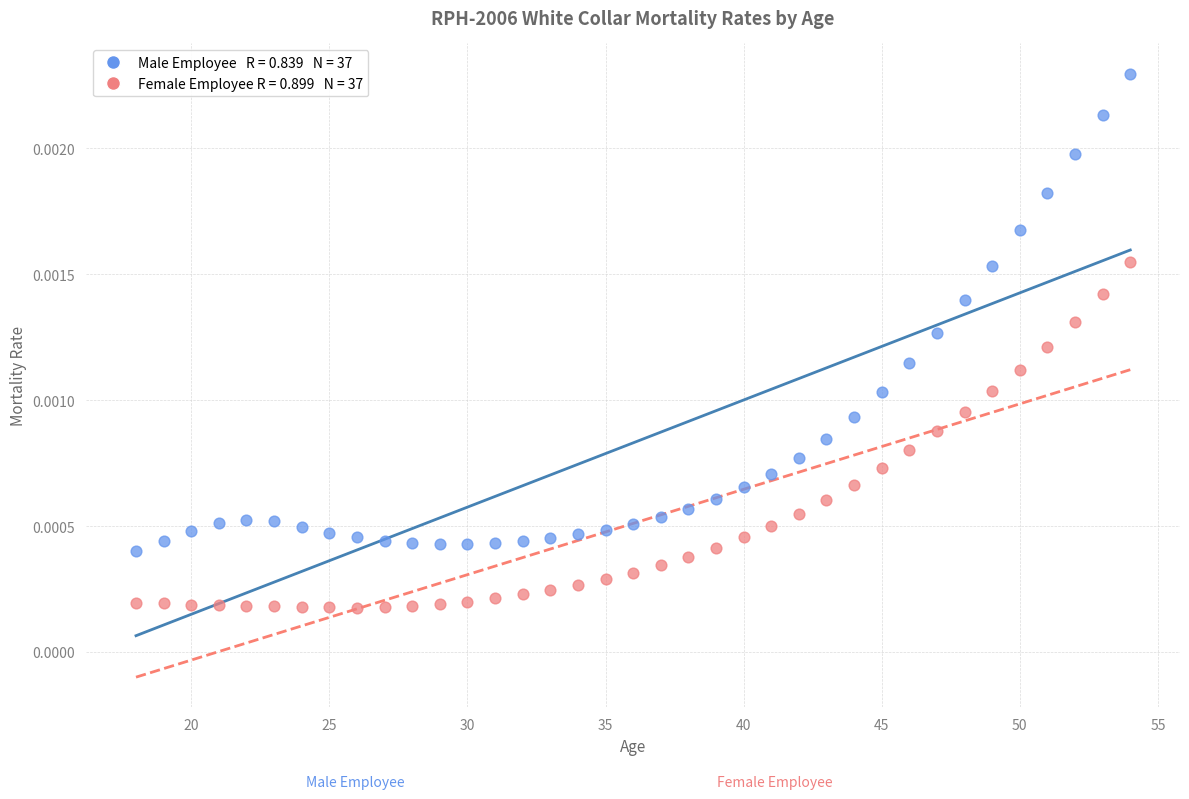

Across all data points, what is the range of X values (max minus min)?

36.0